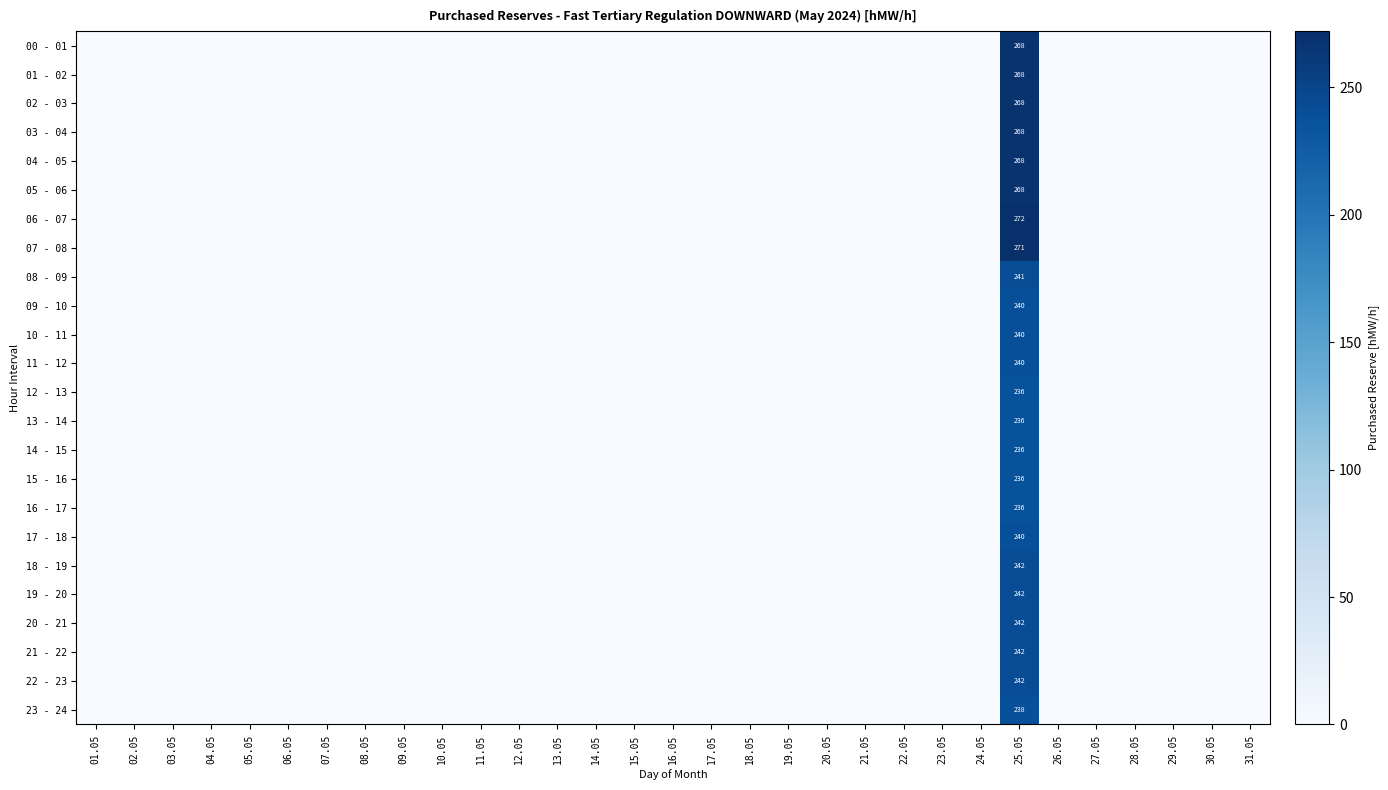

What is the sum of all 14 - 15 values?

236